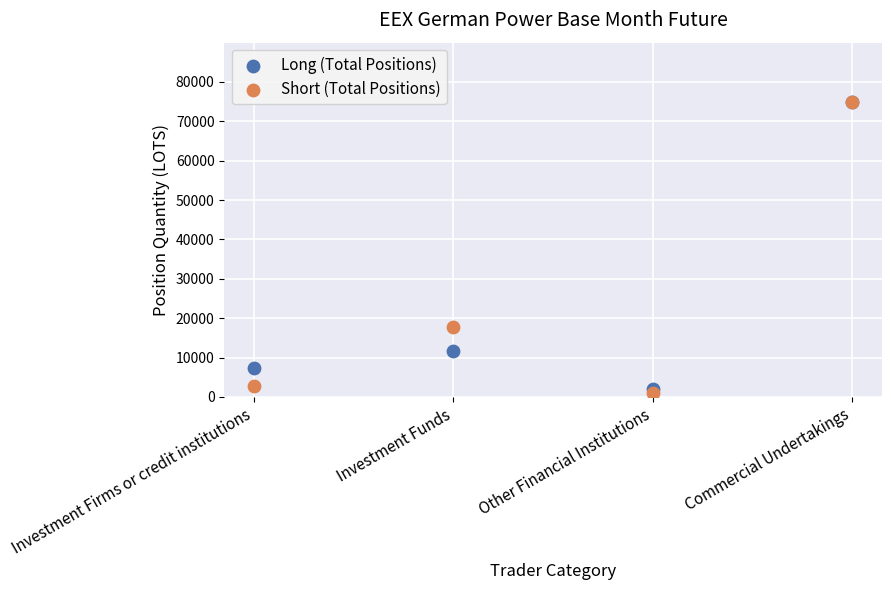

Across all series, what Y value is closest to 37933?

17666.6